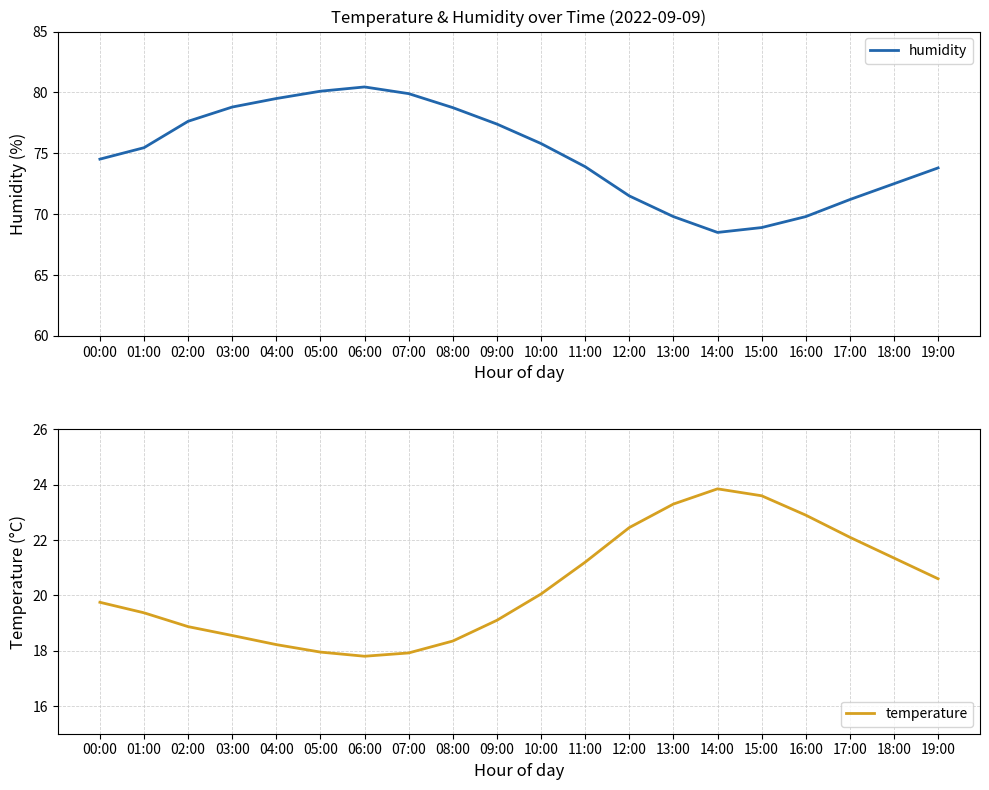

Rank the series at 06:00 from lowest to highest value.

temperature, humidity